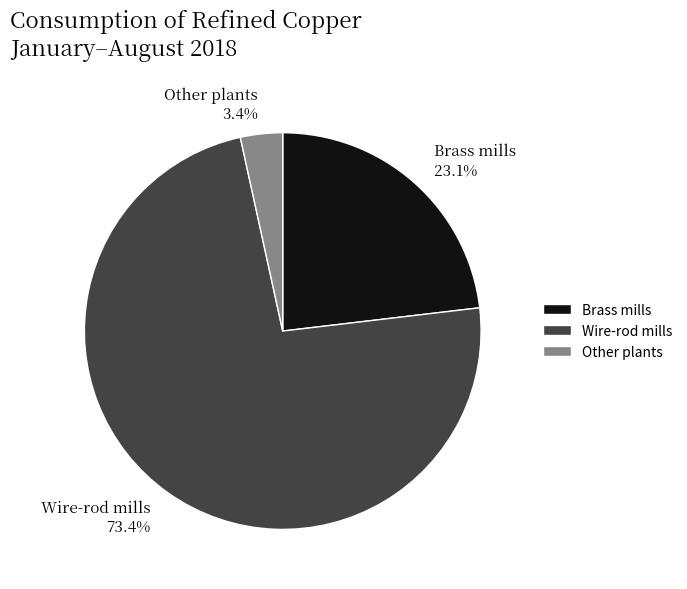

To the nearest percent, what percentage of the pie is Other plants?

3%